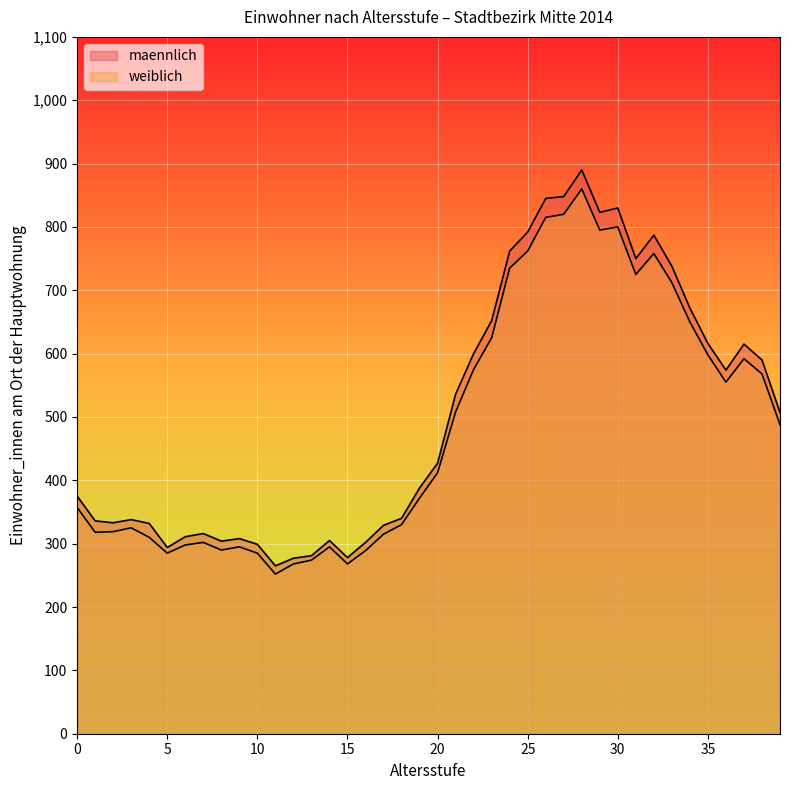

How many lines are shown in the chart?

2